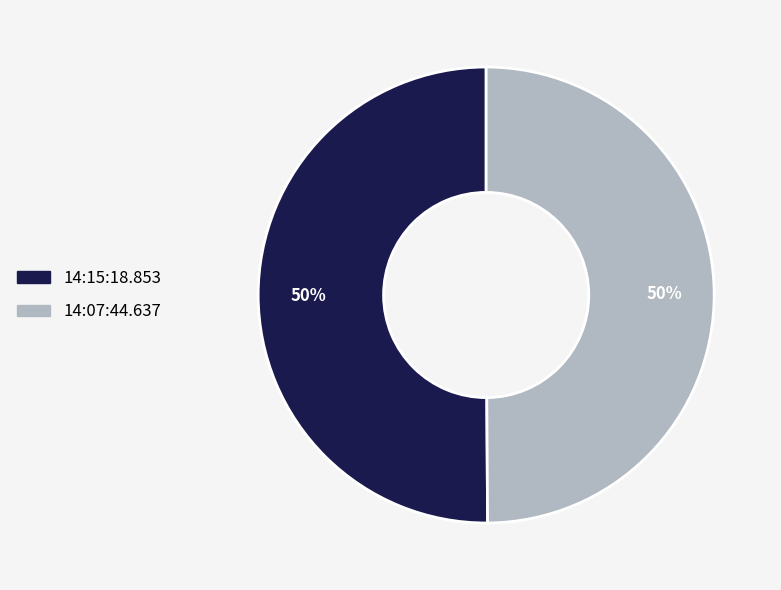

To the nearest percent, what is the average slice percentage?

50%